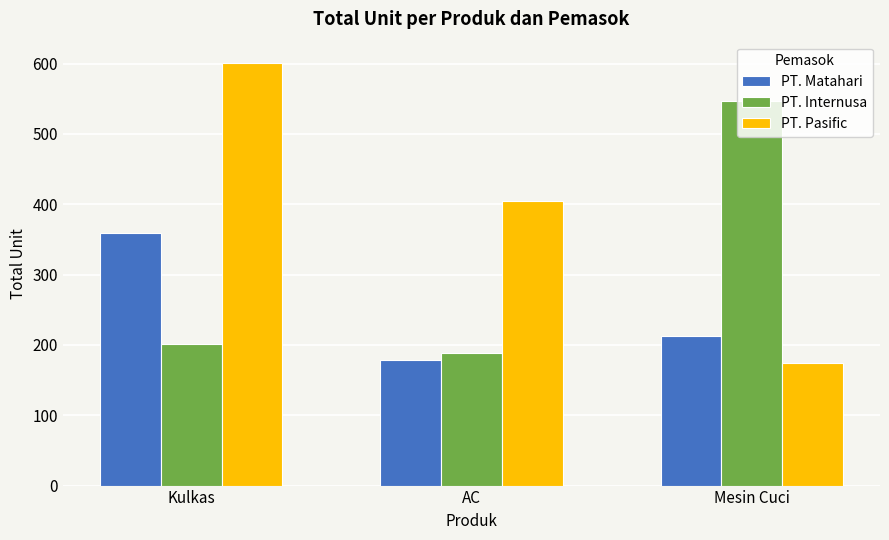

Does the chart contain any negative values?

No